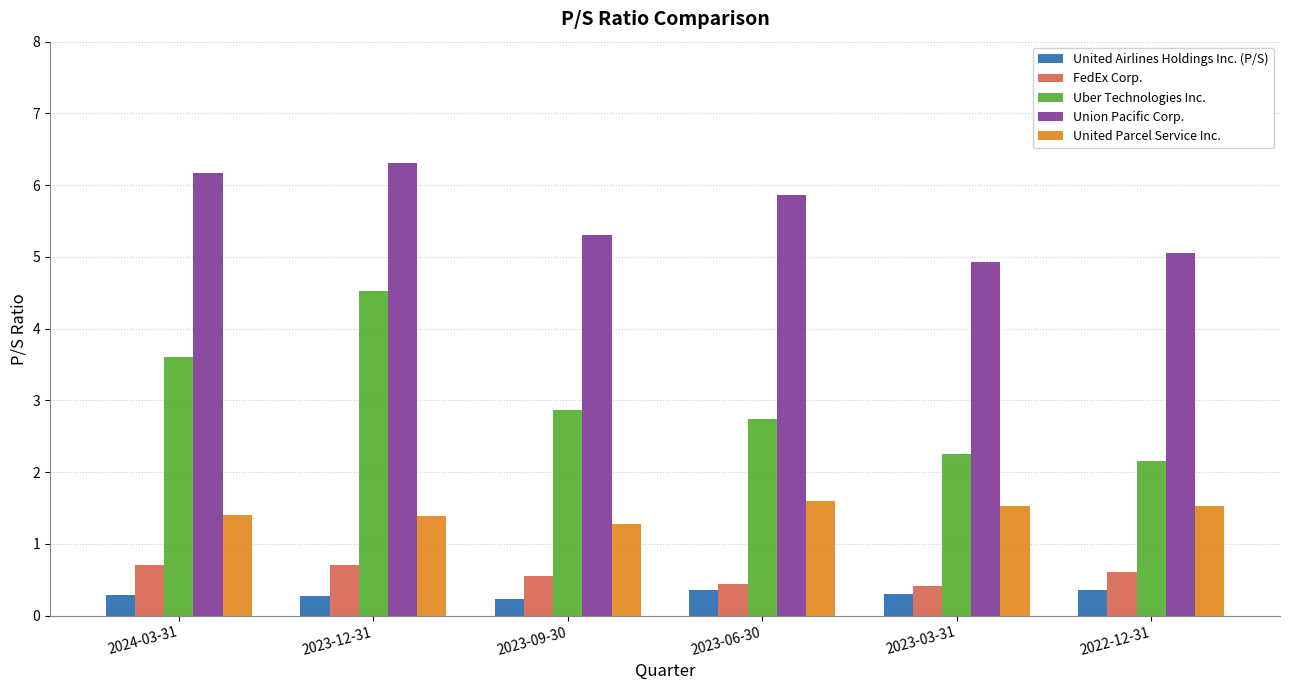

What is the highest value of the Union Pacific Corp. series?

6.3